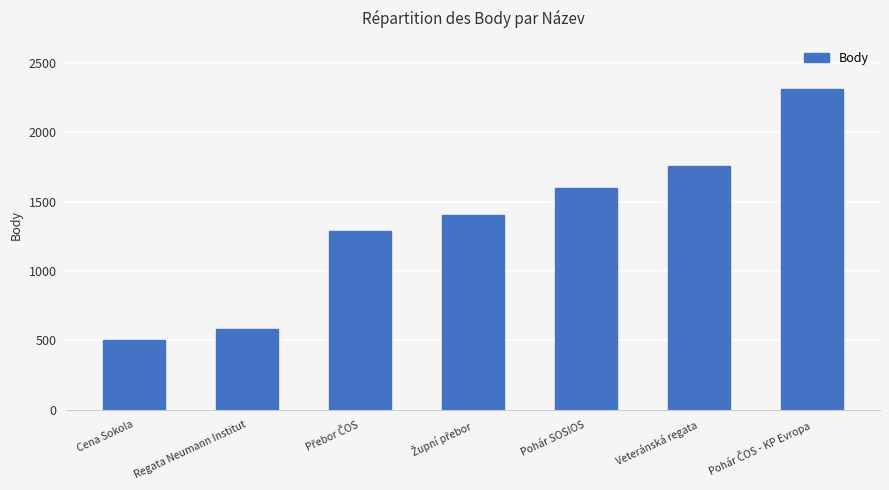

What is the greatest value displayed?

2312